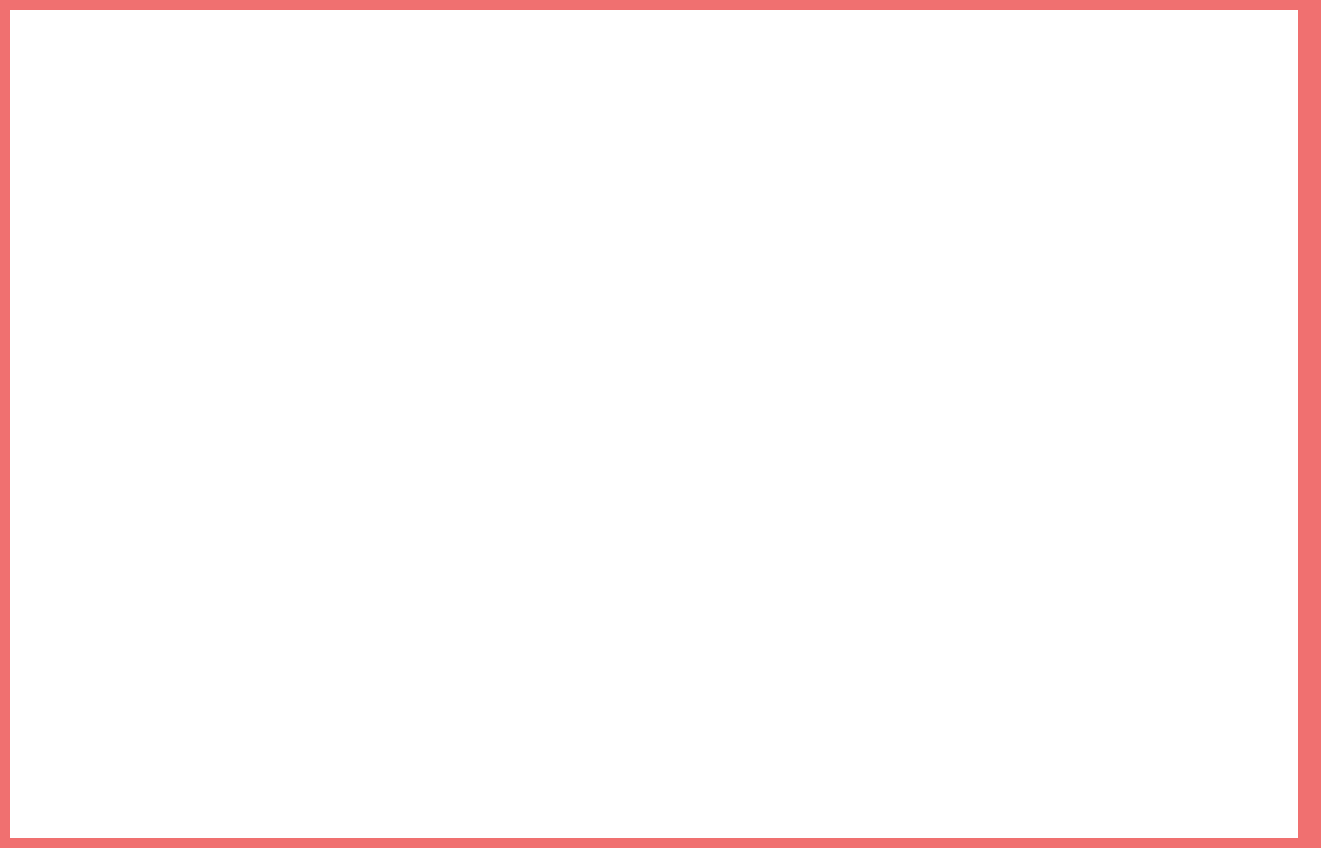

Combined, do Frank Bold adv. and KVB advokát account for over 50%?

No